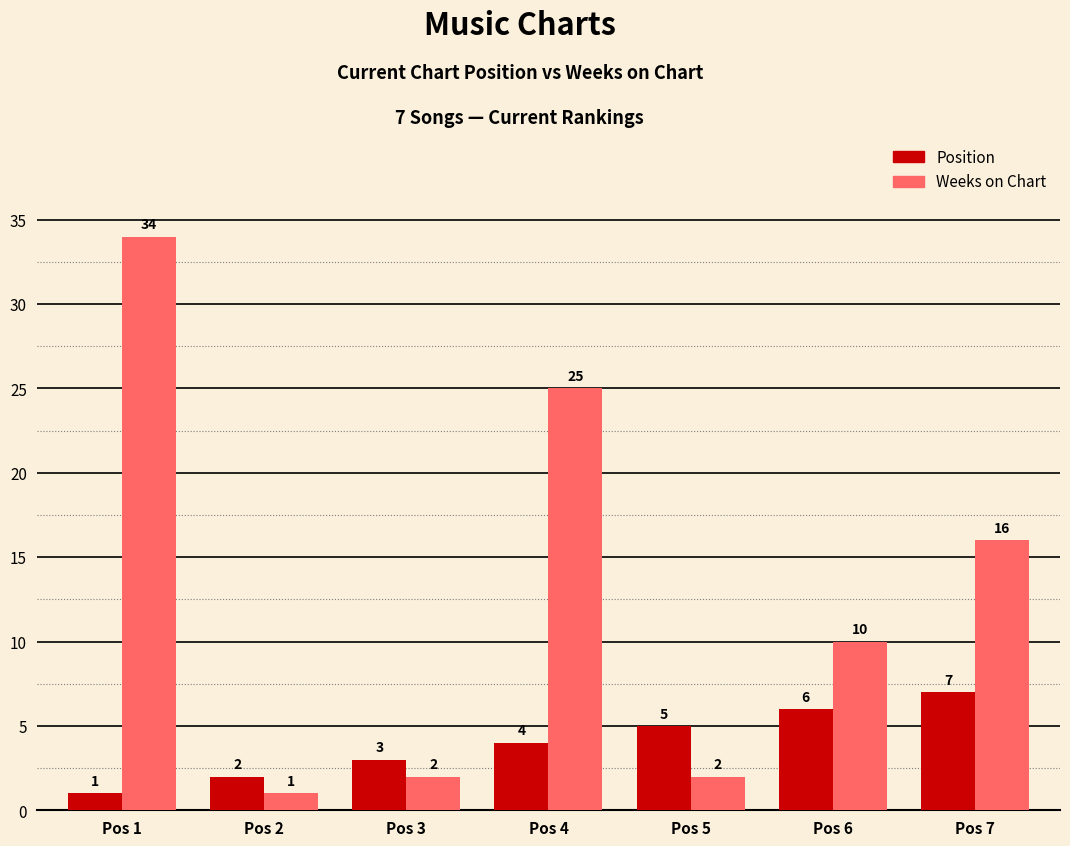

What is the minimum value for Weeks on Chart?

1